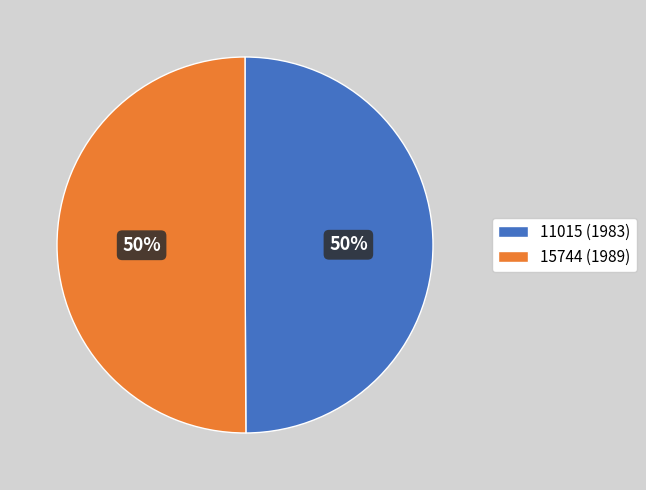

How many slices are in this pie chart?

2